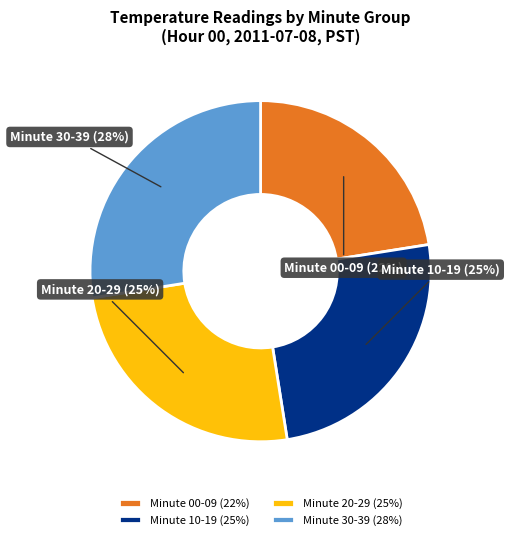

Does any single category account for the majority?

No